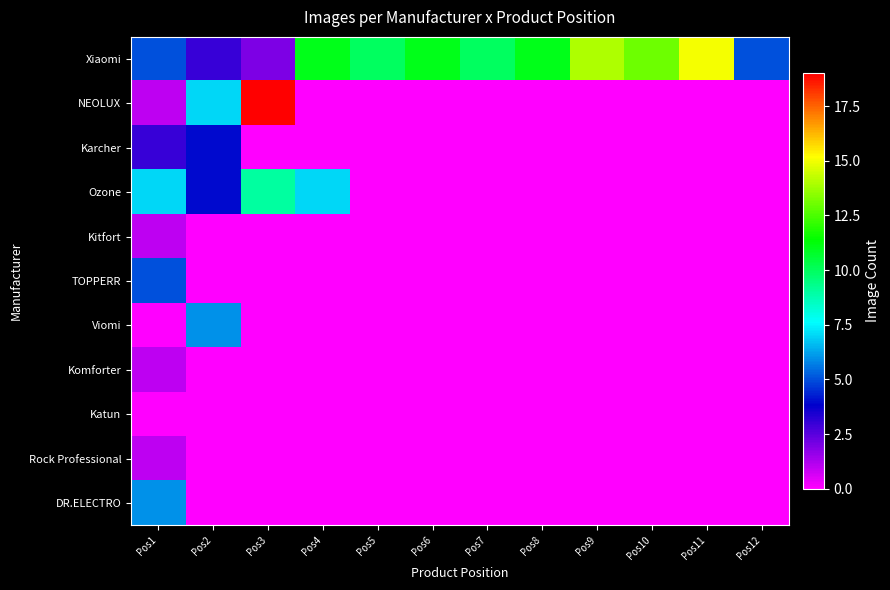

Which series changed the most between Pos10 and Pos12?

Xiaomi